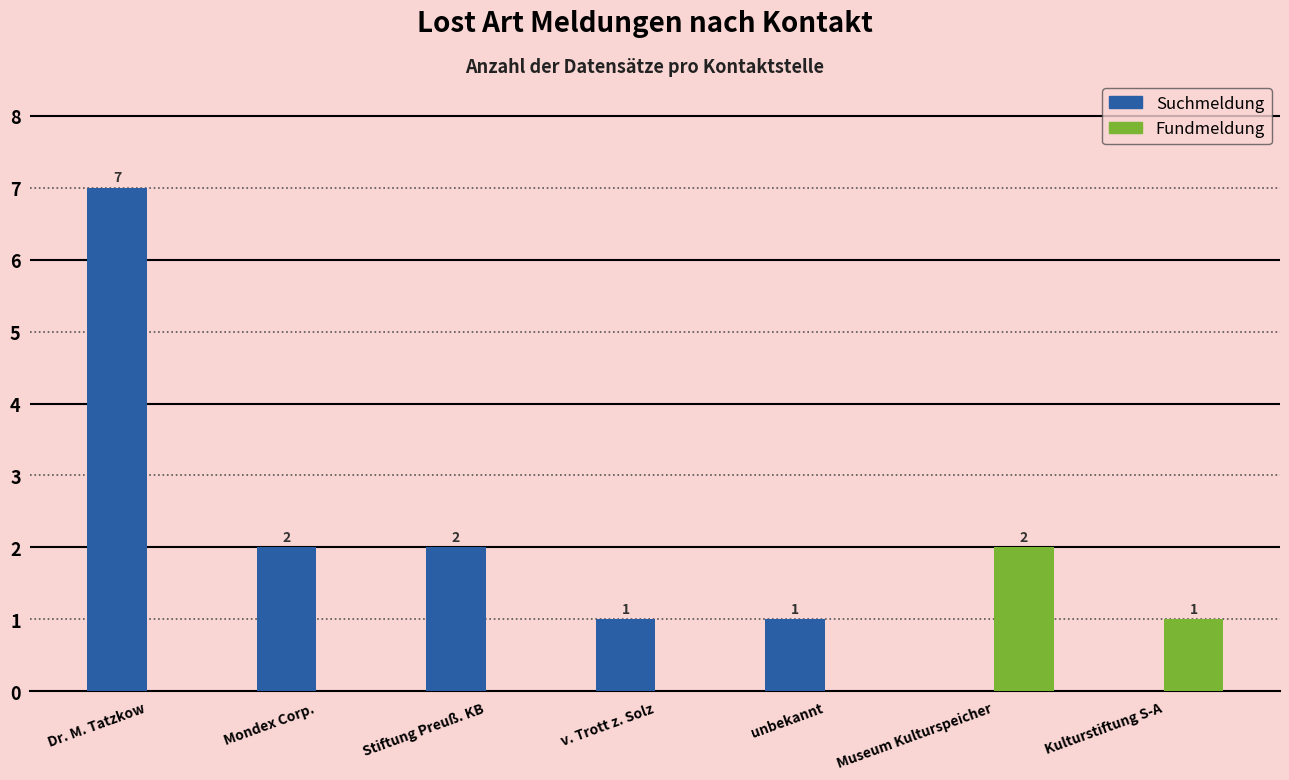

Reading left to right, list all the values displayed in this chart.

Suchmeldung: Dr. M. Tatzkow=7	Mondex Corp.=2	Stiftung Preuß. KB=2	v. Trott z. Solz=1	unbekannt=1	Museum Kulturspeicher=0	Kulturstiftung S-A=0
Fundmeldung: Dr. M. Tatzkow=0	Mondex Corp.=0	Stiftung Preuß. KB=0	v. Trott z. Solz=0	unbekannt=0	Museum Kulturspeicher=2	Kulturstiftung S-A=1